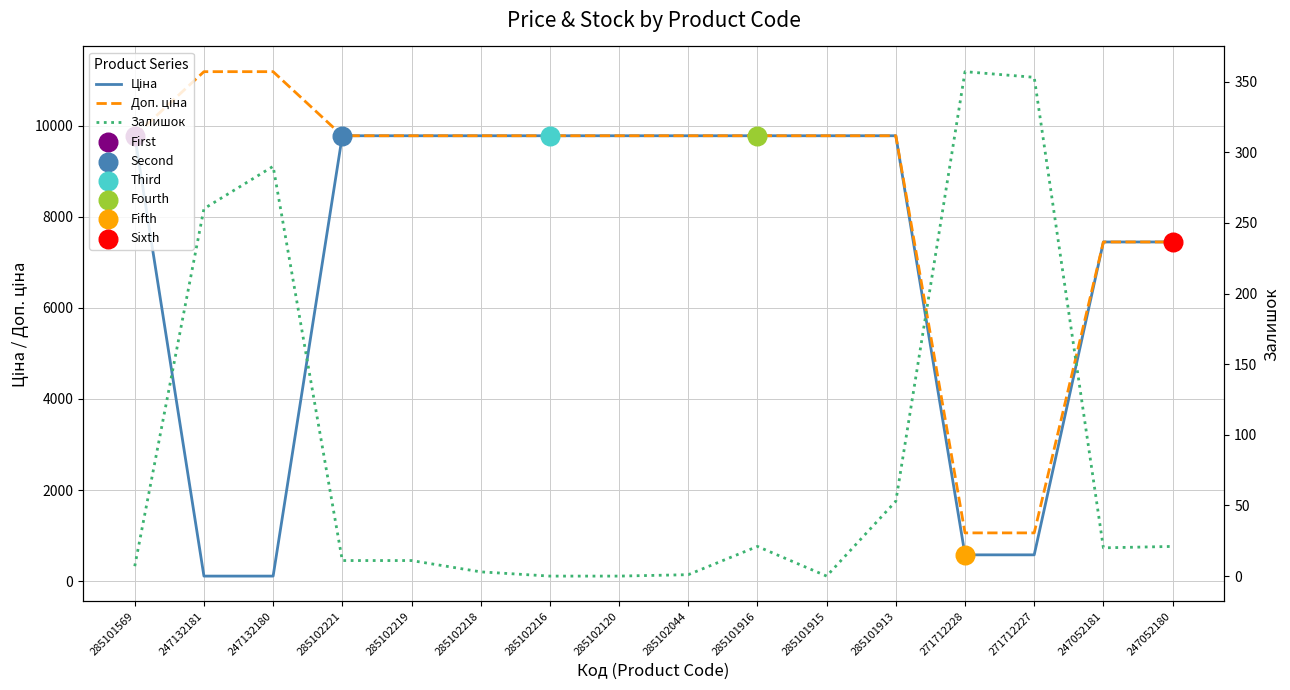

Which series has the largest Y range (max minus min)?

Доп. ціна